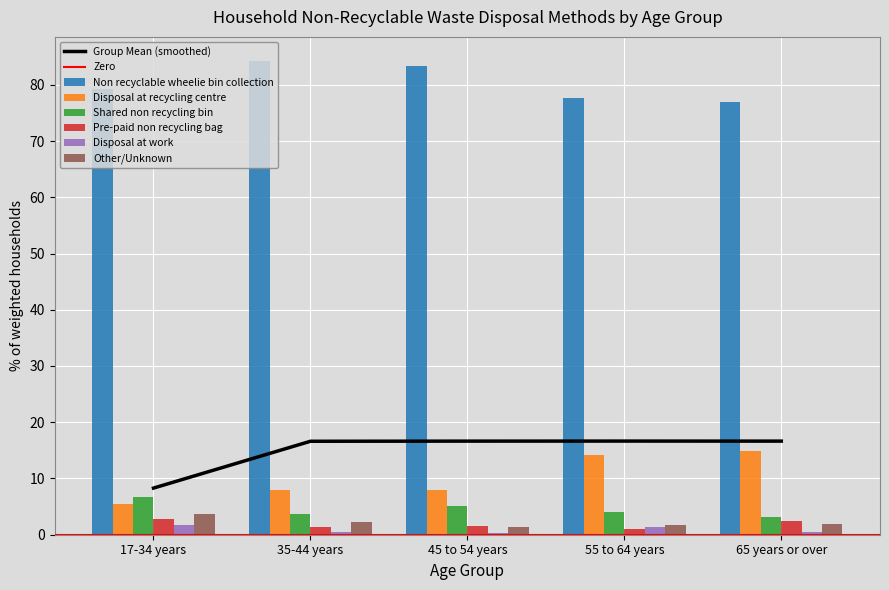

The value of Disposal at work at 65 years or over is 0.4. True or false?

True